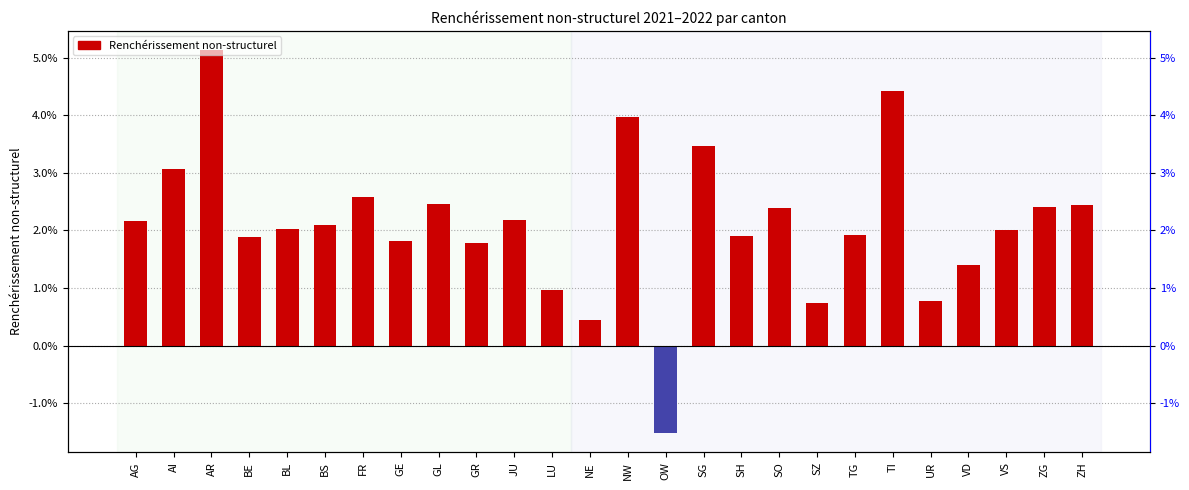

At which category does the chart reach its peak across all series?

AR